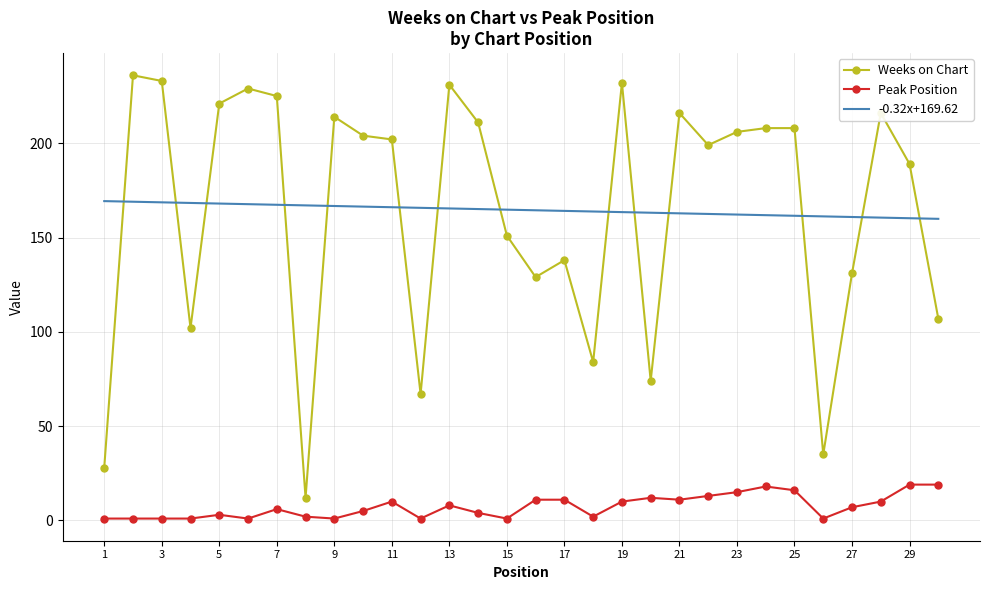

The Weeks on Chart series shows 229 at 6. True or false?

True